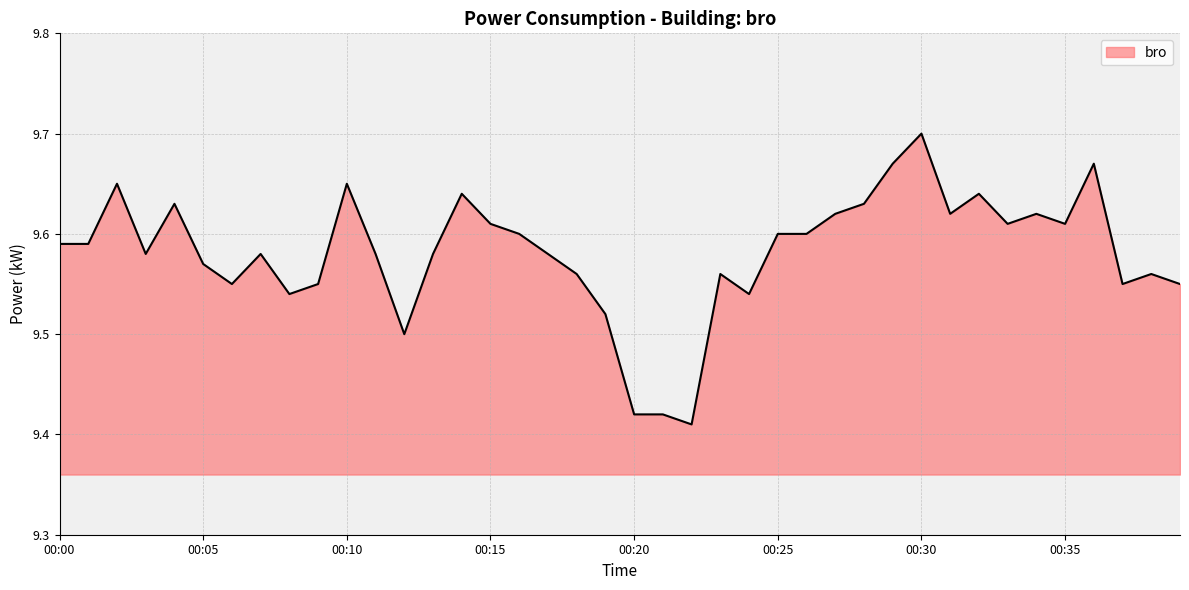

How many values are between 9 and 10?

40